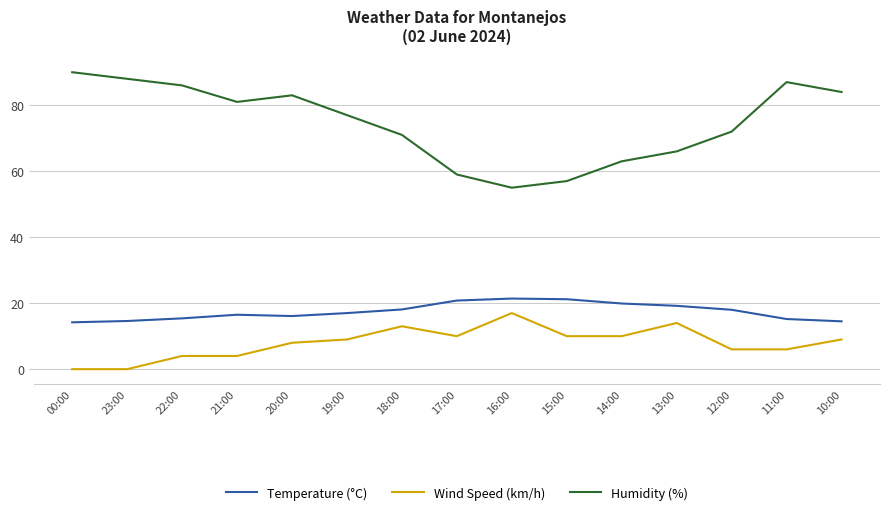

What is the maximum value for Humidity (%)?

90.0